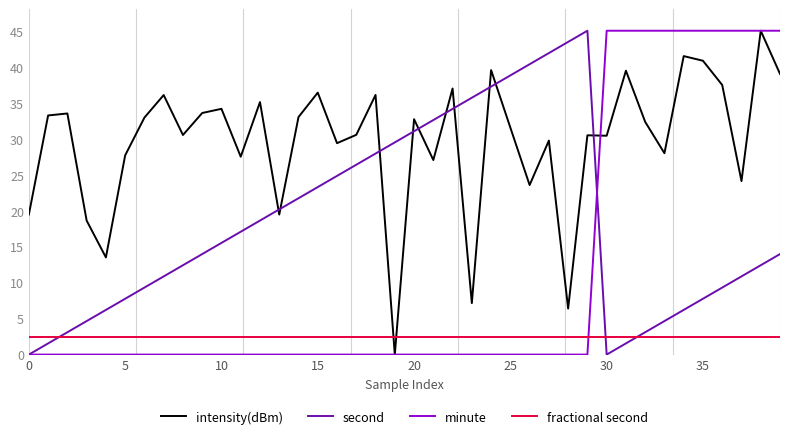

After their last crossing, which series has the higher values: intensity(dBm) or second?

intensity(dBm)